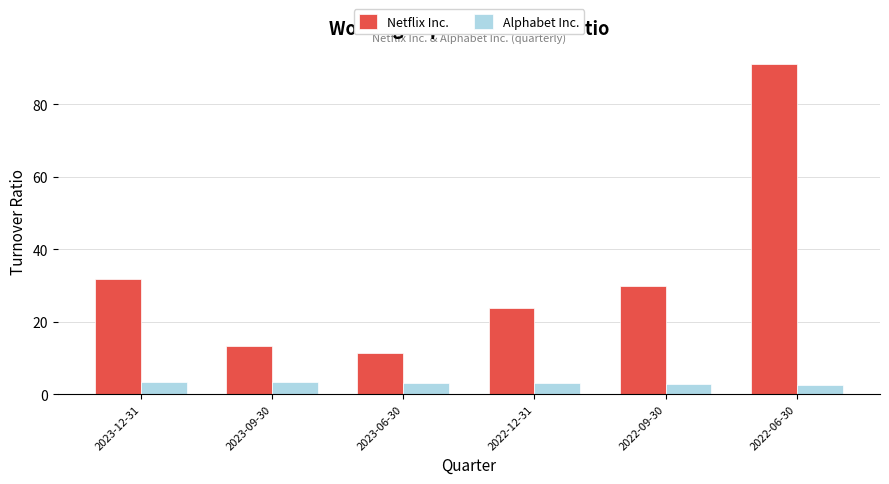

Between 2023-12-31 and 2022-06-30, which series saw the biggest shift?

Netflix Inc.